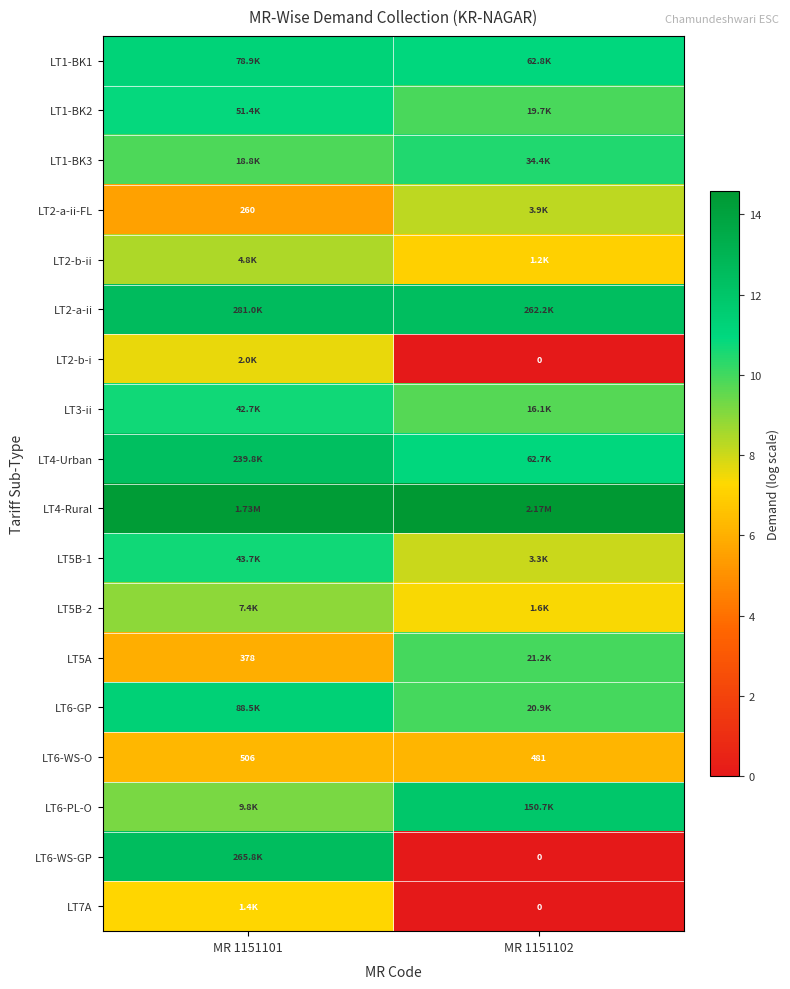

Which series has the largest range (max minus min)?

LT6-WS-GP